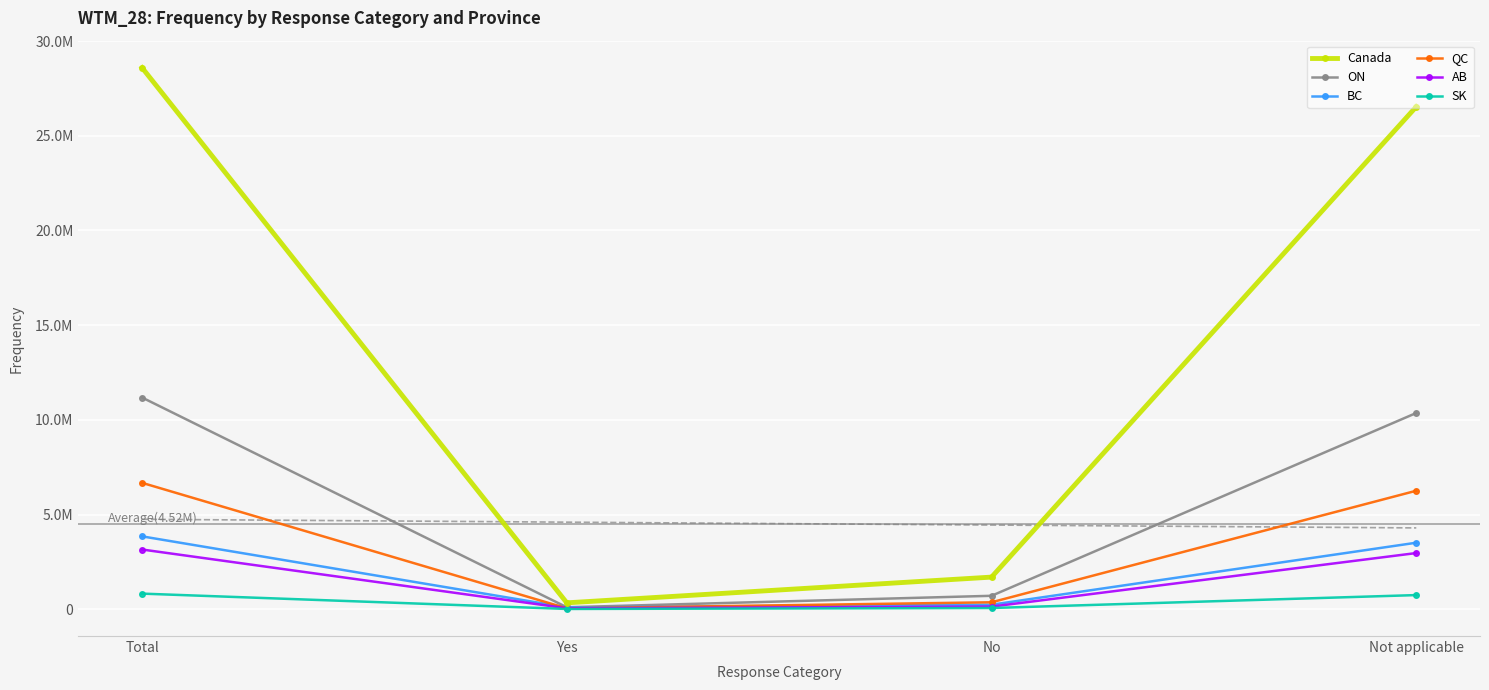

List the series in order of their peak value, highest first.

Canada, ON, QC, BC, AB, SK